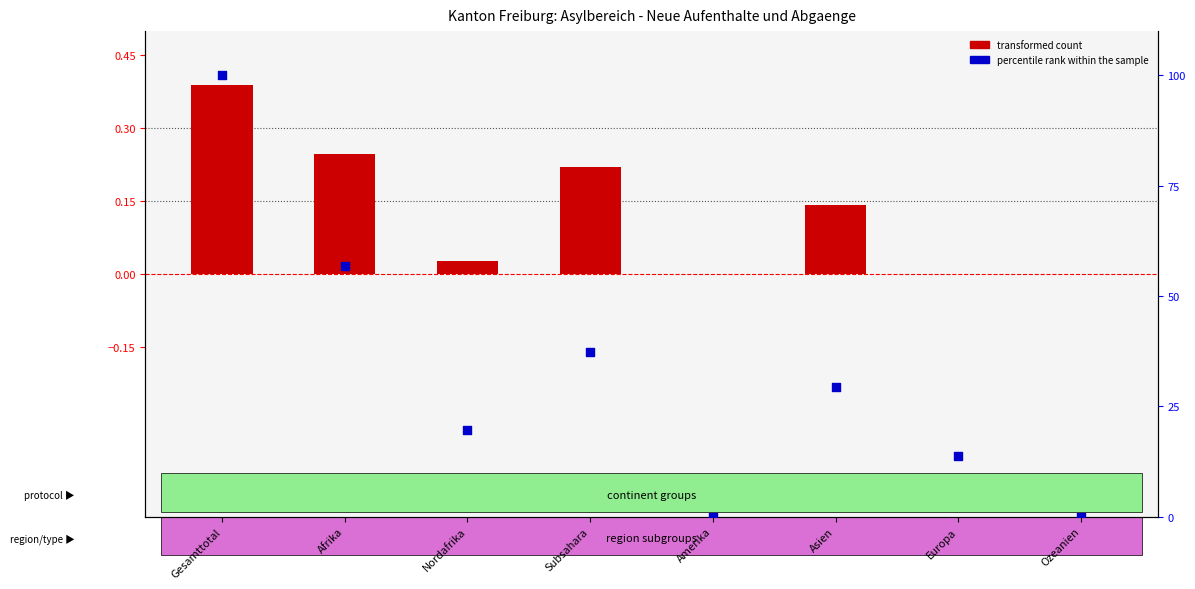

Which series has the largest total across all categories?

percentile rank within the sample